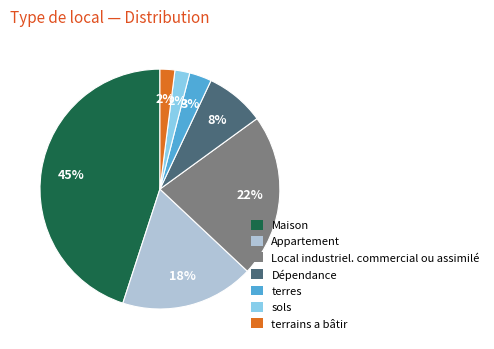

True or false: sols accounts for 2% of the total.

True